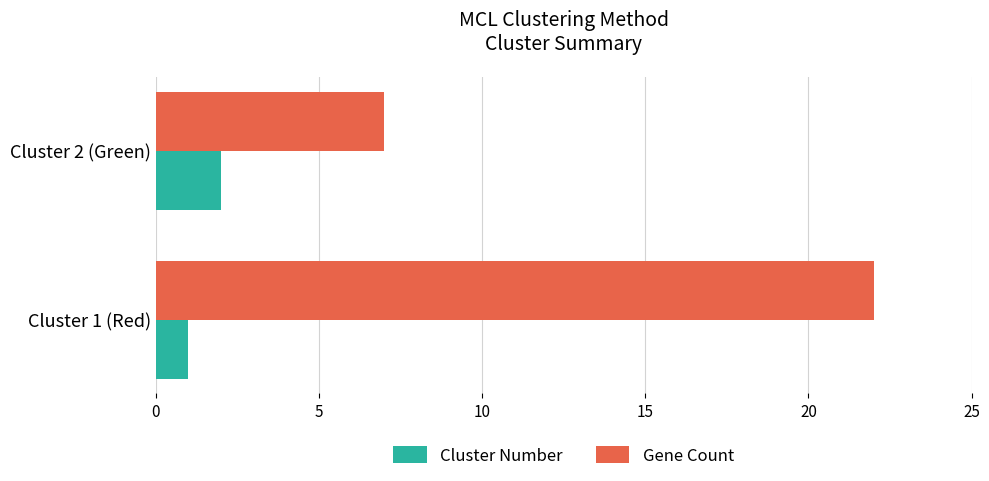

What is the average value of the Cluster Number series?

2